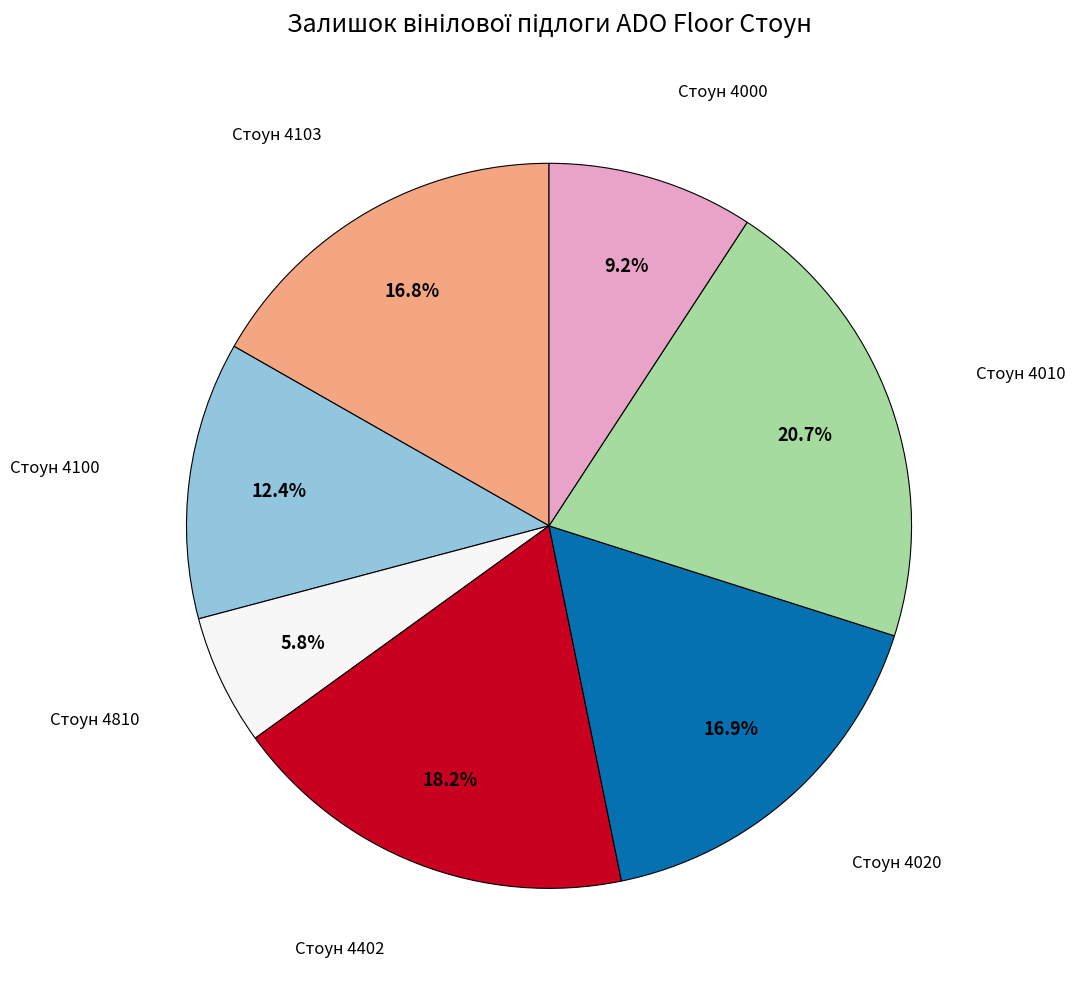

Does Стоун 4010 represent more than half of the total?

No